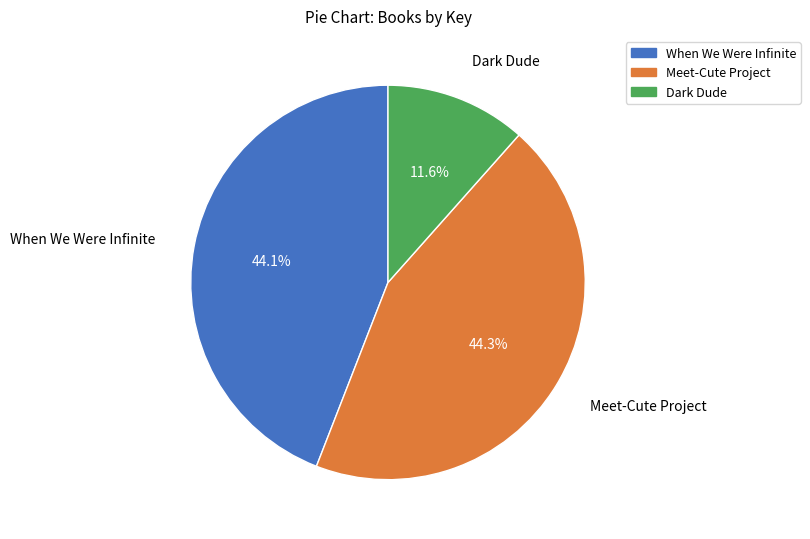

What percentage is the Dark Dude slice, to the nearest percent?

12%